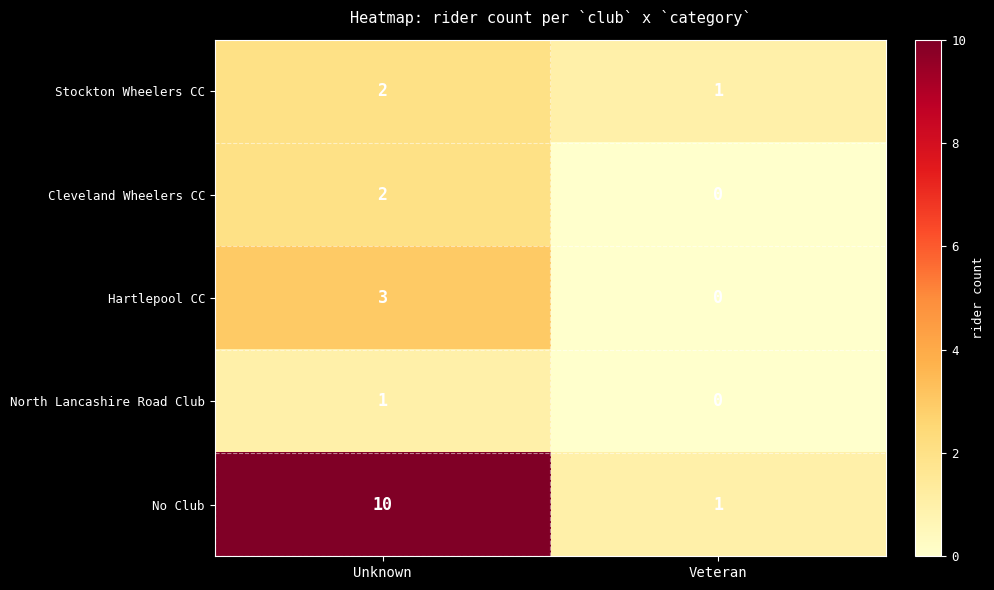

The Cleveland Wheelers CC series shows 0 at Veteran. True or false?

True